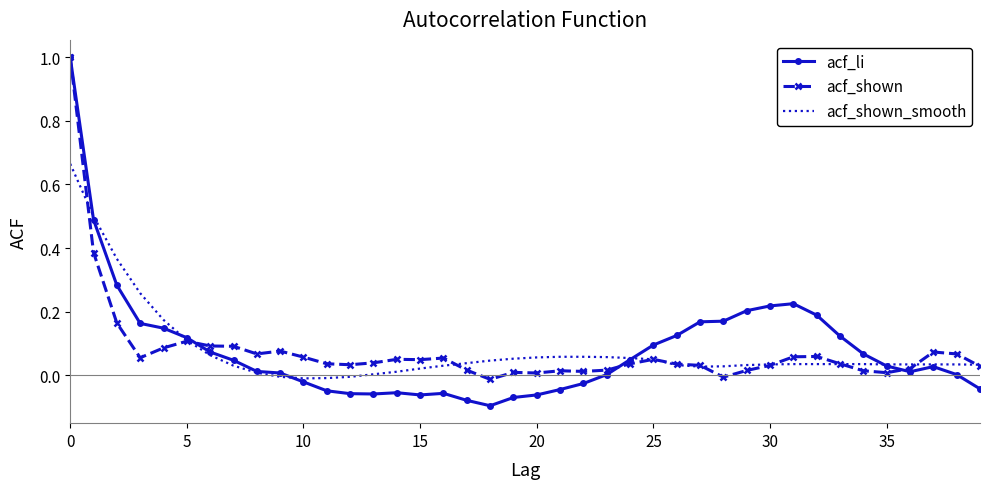

Which series has the largest range (max minus min)?

acf_li